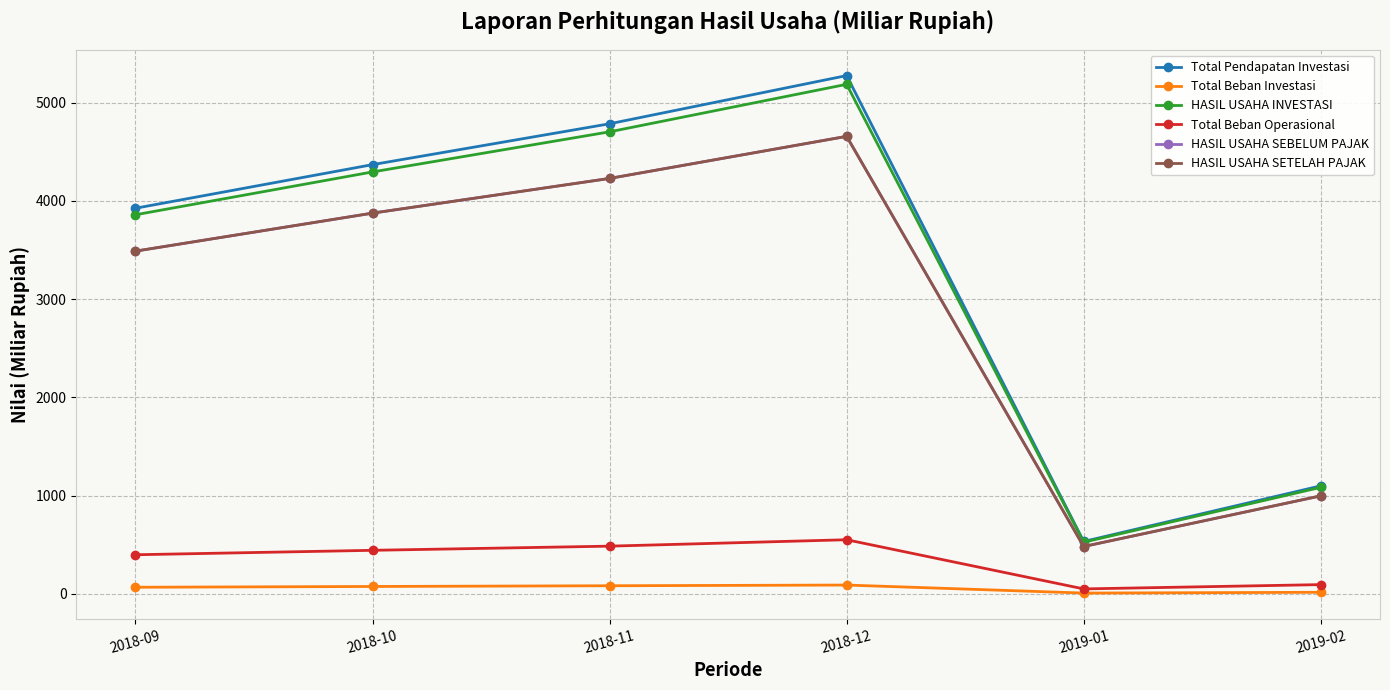

What is the label of the 2nd point from the left?

2018-10